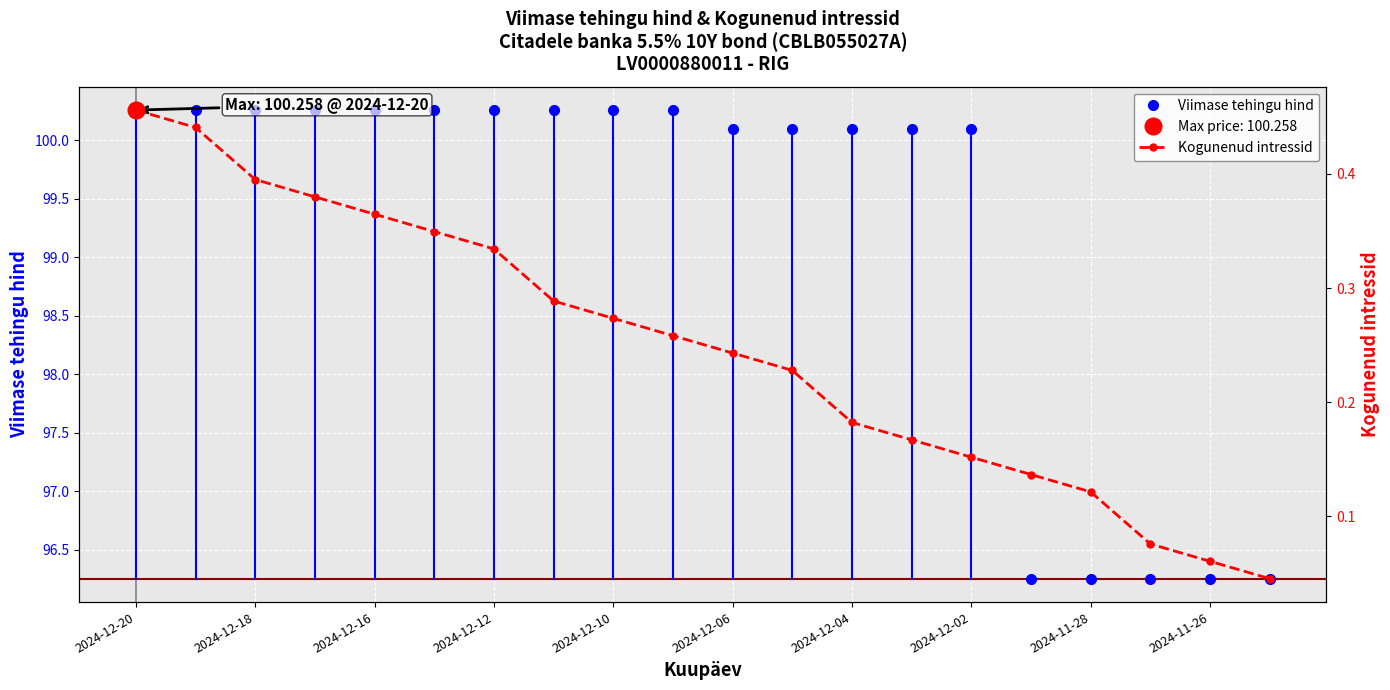

What is the value of the Kogunenud intressid point at the 15th from the left?

0.2